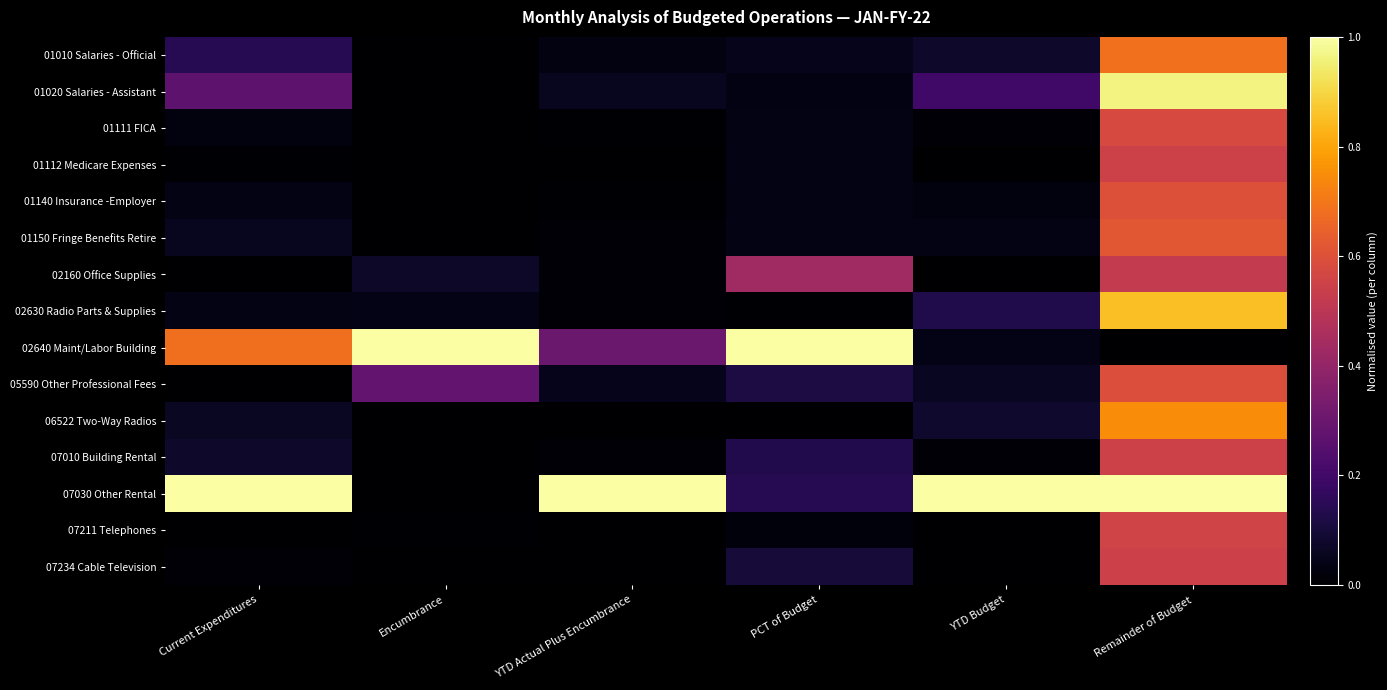

At how many categories does at least one series exceed 0?

6